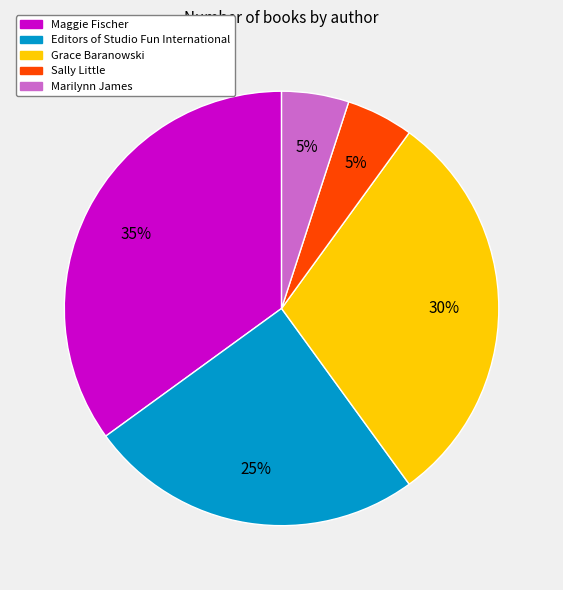

To the nearest percent, what portion does Sally Little represent?

5%